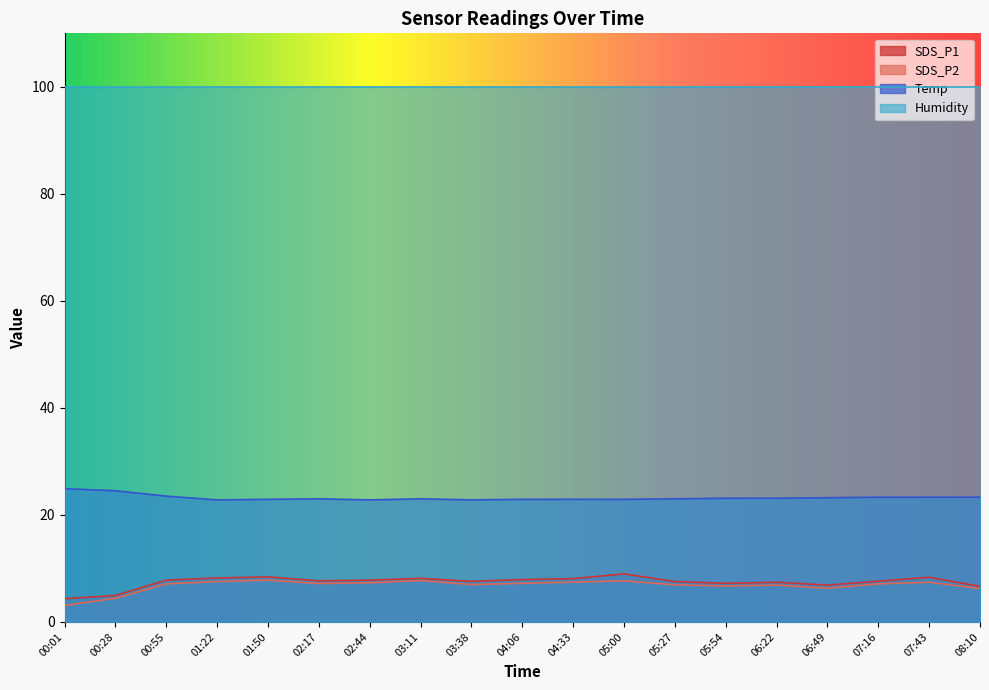

How many interior local valleys does the SDS_P2 series have?

4